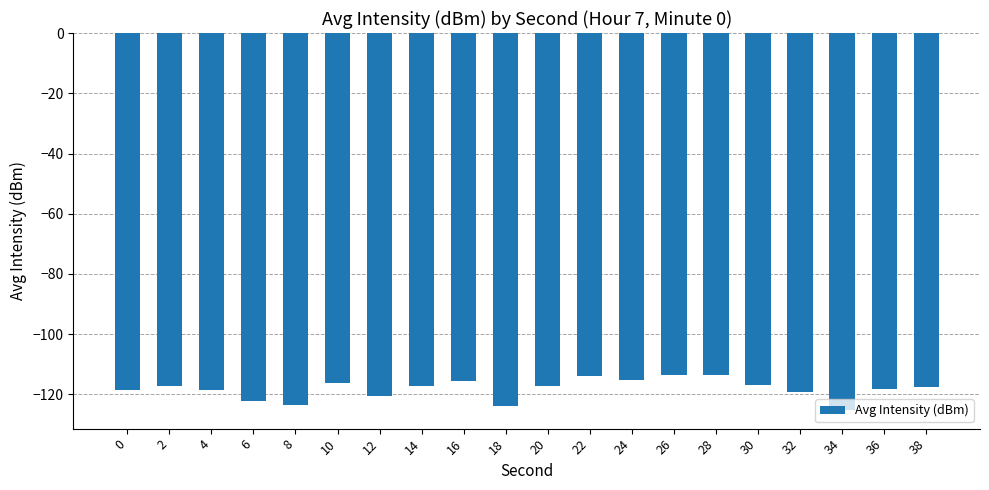

How many data points does each series have?

20